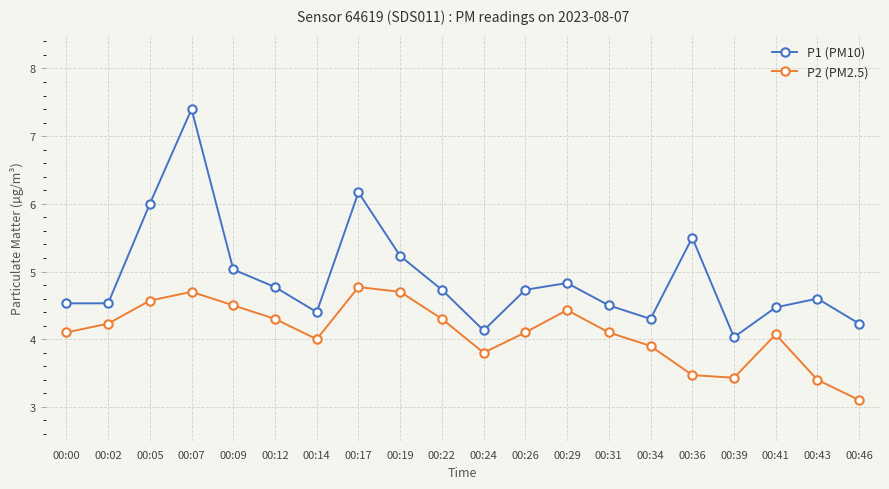

What is the sum of all P2 (PM2.5) values?

82.0